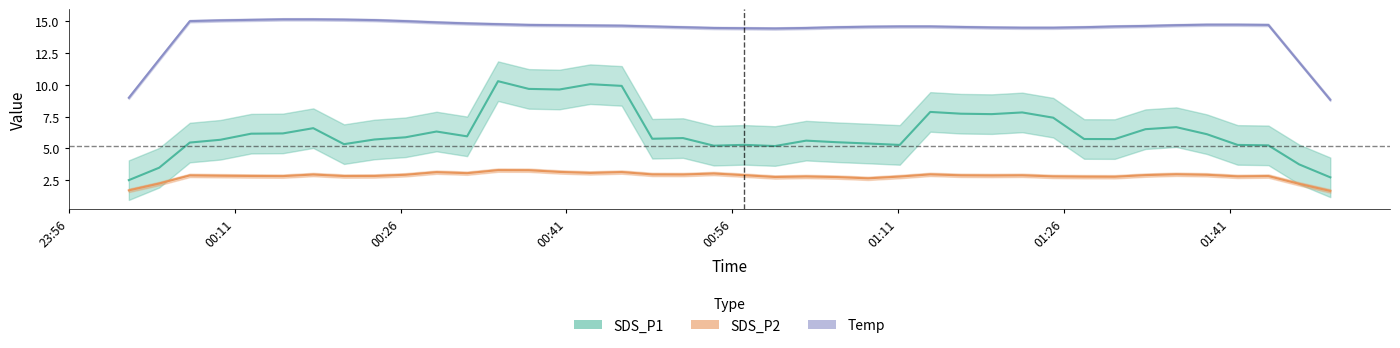

Which series ends up on top after the final intersection of SDS_P1 and Temp?

Temp